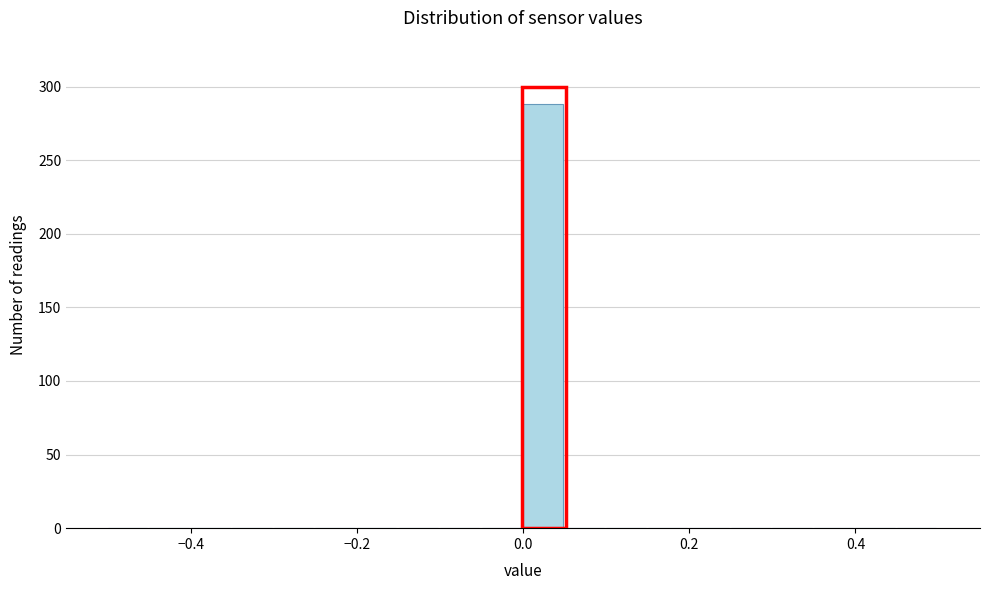

Around what value on the x-axis is the tallest bar? Give the approximate position of its centre, as read against the axis.

0.02